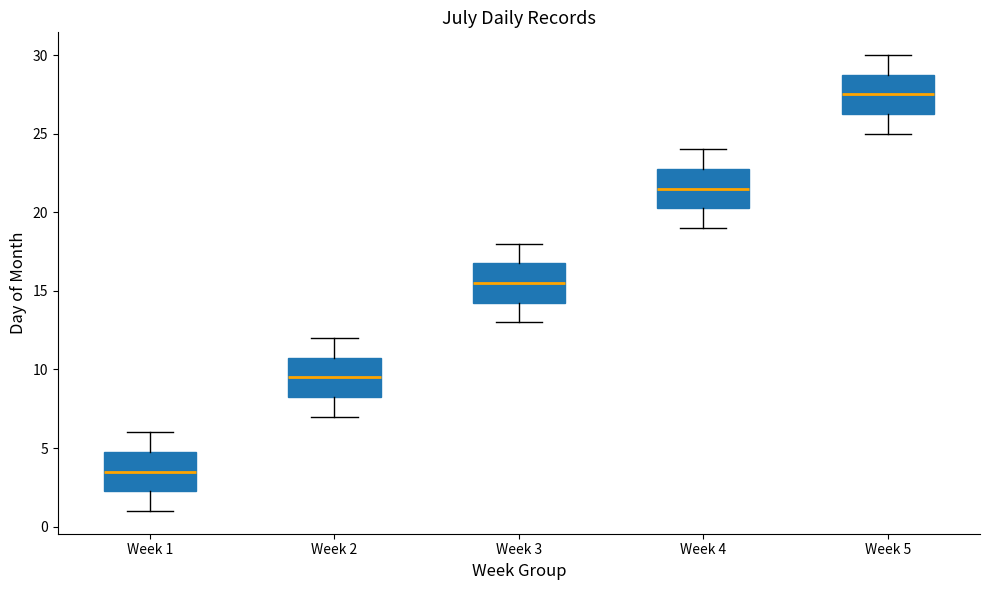

Reading left to right, transcribe this box plot: for each box, give where its median line is, the range the box spans, and where its two whiskers end, as read against the y-axis. The values are not printed on the chart, so give them approximately, as read against the axis.

Week 1: median 3.5, box 2.5 to 5.0, whiskers 1.0 to 6.0
Week 2: median 9.5, box 8.5 to 11.0, whiskers 7.0 to 12.0
Week 3: median 15.5, box 14.5 to 17.0, whiskers 13.0 to 18.0
Week 4: median 21.5, box 20.5 to 23.0, whiskers 19.0 to 24.0
Week 5: median 27.5, box 26.5 to 29.0, whiskers 25.0 to 30.0